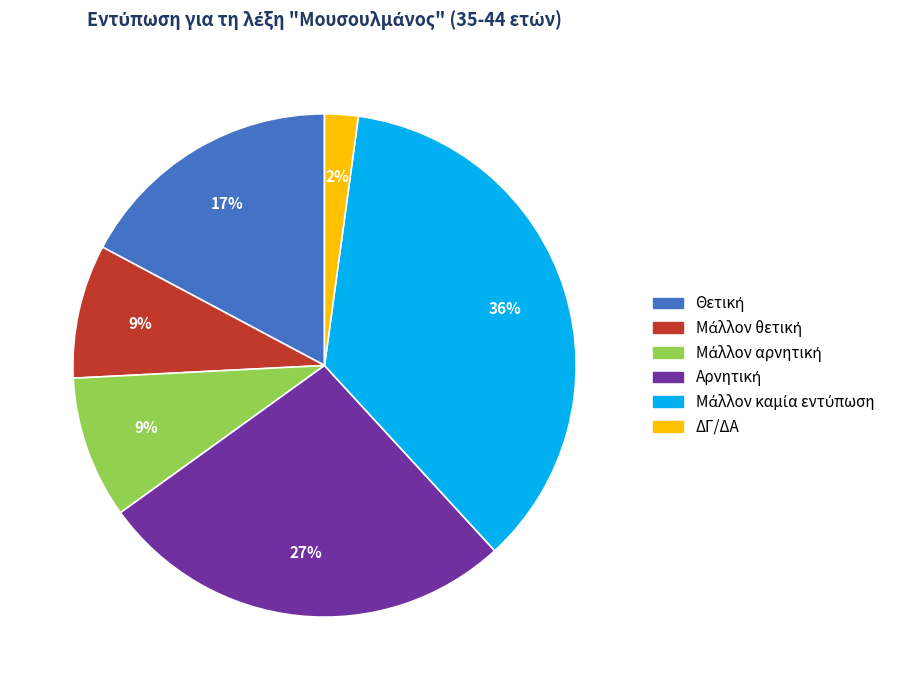

What percentage is the ΔΓ/ΔΑ slice, to the nearest percent?

2%